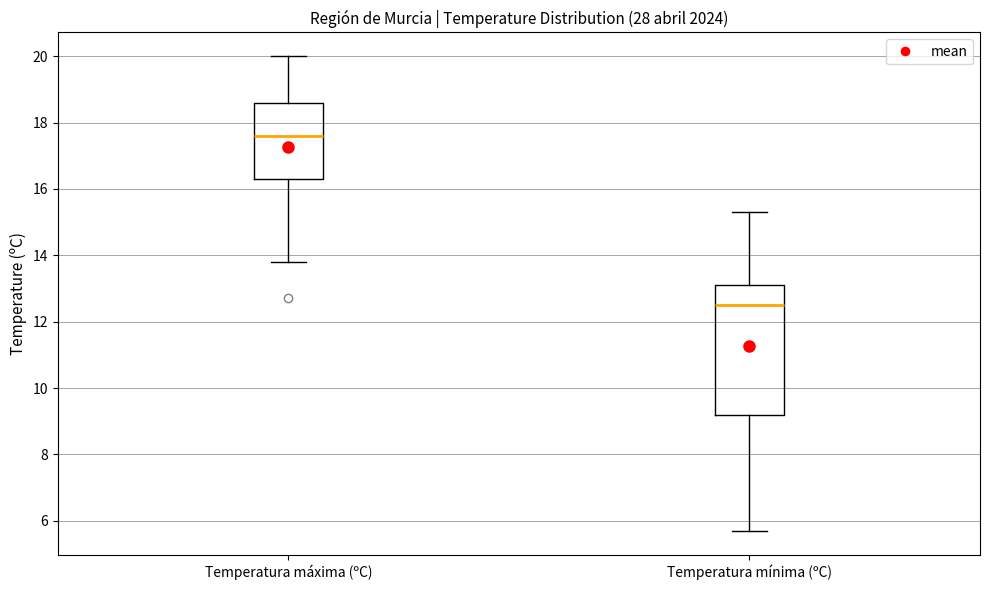

Reading left to right, read every box against the y-axis: the position of its median line, the range the box covers, and the ends of its whiskers. The values are not printed on the chart, so give them approximately, as read against the axis.

Temperatura máxima (ºC): median 17.6, box 16.4 to 18.6, whiskers 13.8 to 20.0
Temperatura mínima (ºC): median 12.6, box 9.2 to 13.2, whiskers 5.8 to 15.4